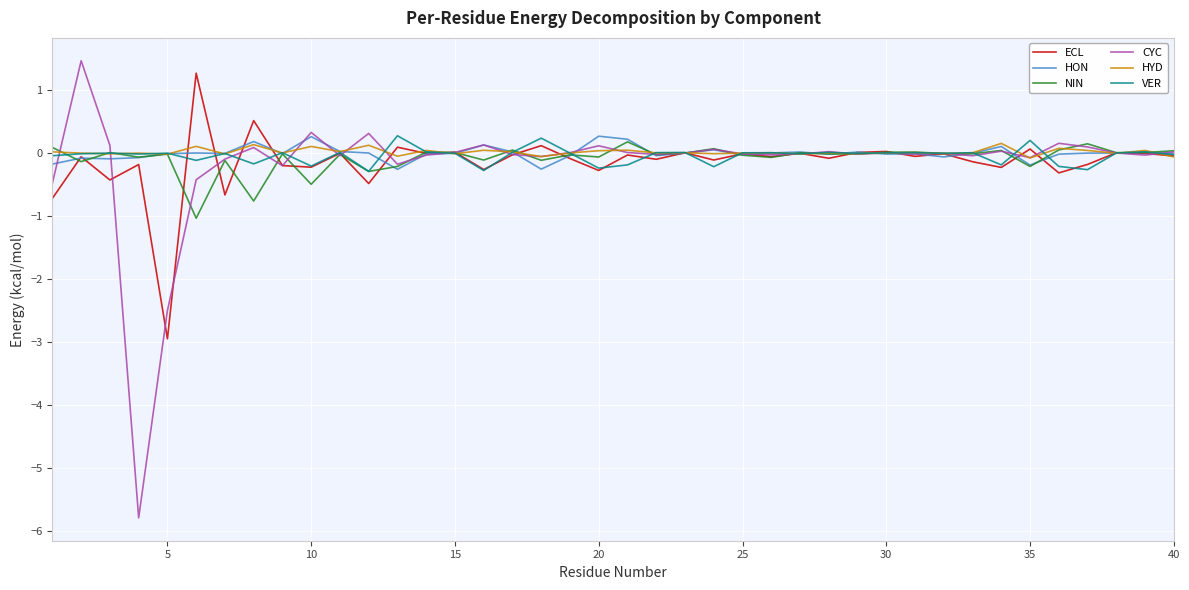

What is the lowest value of the VER series?

-0.3